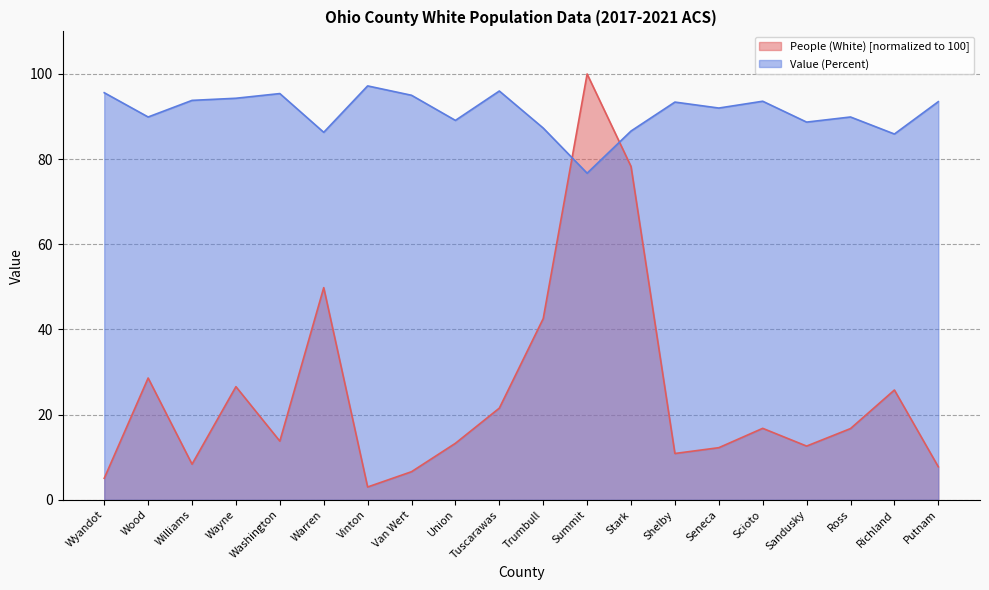

Which series changed the most between Vinton and Richland?

People (White) [normalized to 100]